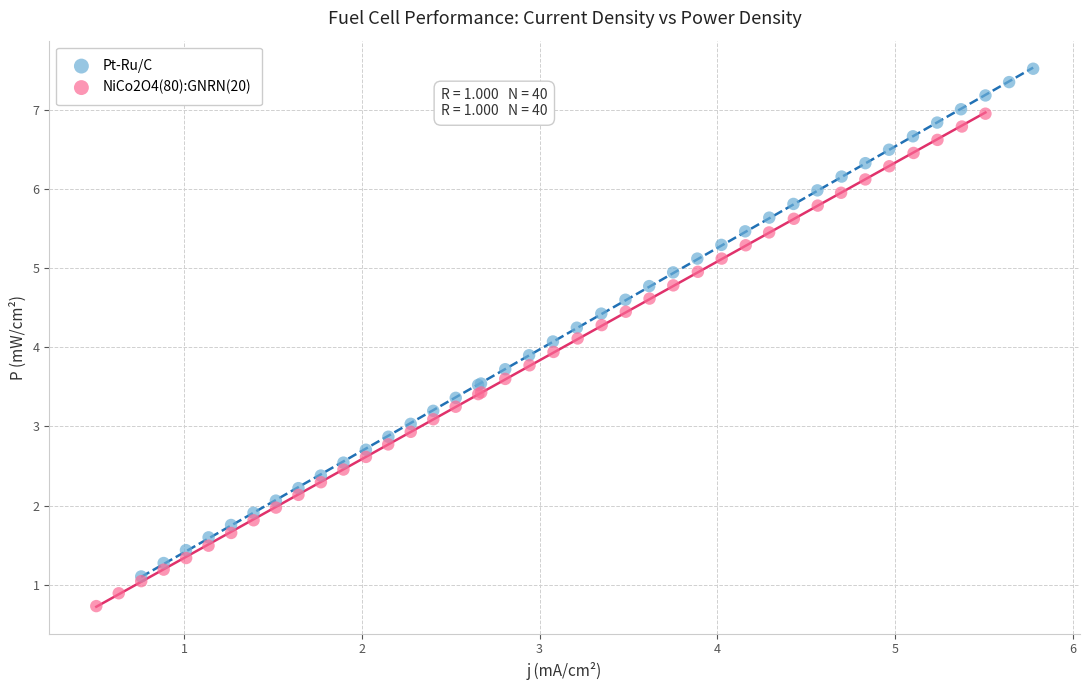

Which series contains the highest Y value?

Pt-Ru/C